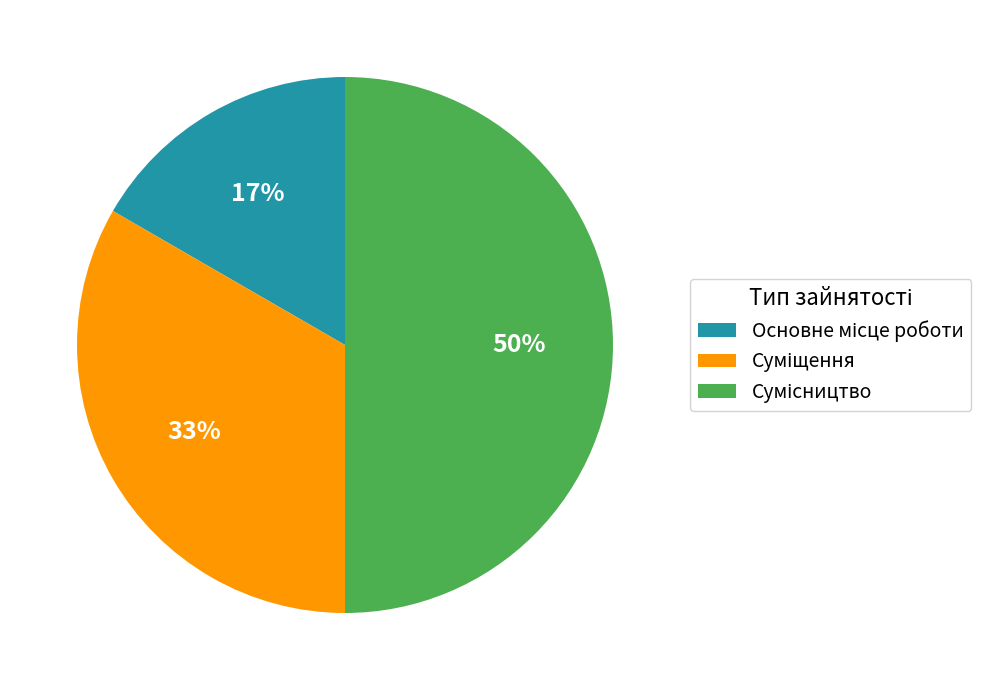

How many slices are in this pie chart?

3